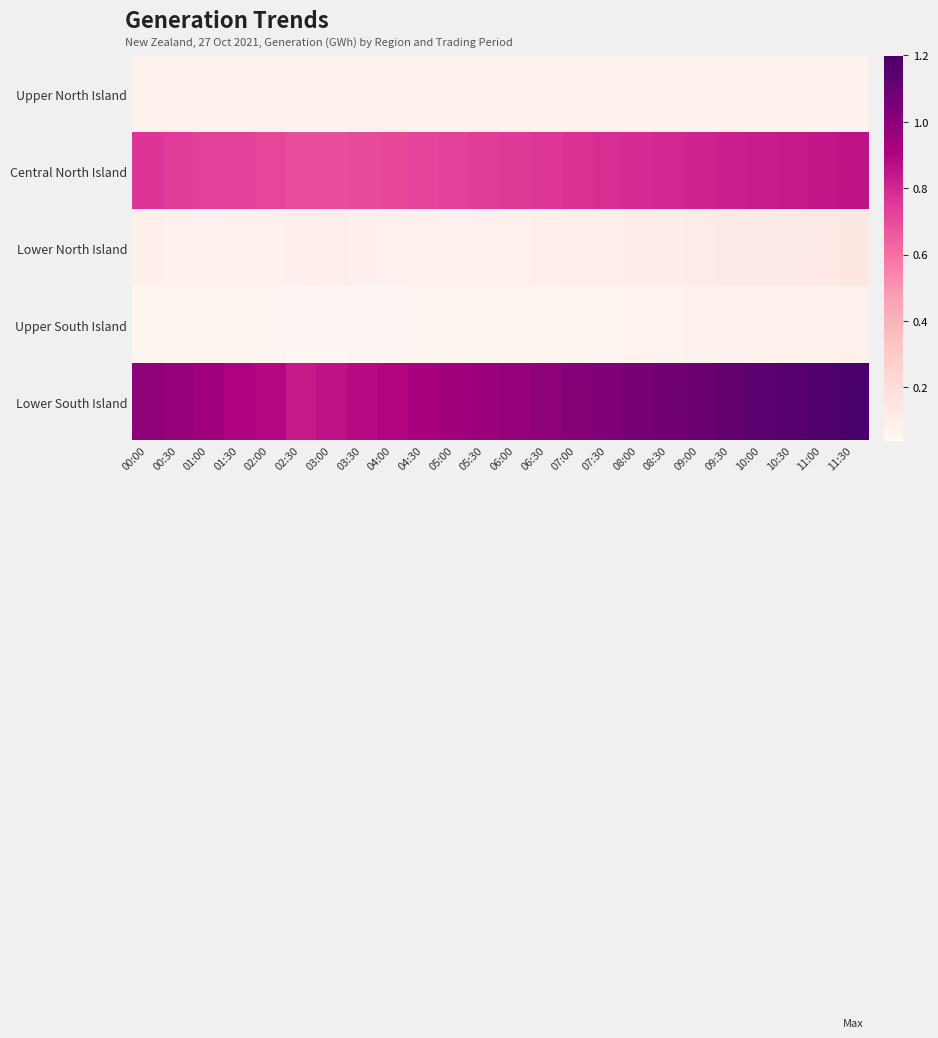

Reading left to right, what are all the values shown in this chart?

Upper North Island: 00:00=0.1	00:30=0.1	01:00=0.1	01:30=0.1	02:00=0.1	02:30=0.1	03:00=0.1	03:30=0.1	04:00=0.1	04:30=0.1	05:00=0.1	05:30=0.1	06:00=0.1	06:30=0.1	07:00=0.1	07:30=0.1	08:00=0.1	08:30=0.1	09:00=0.1	09:30=0.1	10:00=0.1	10:30=0.1	11:00=0.1	11:30=0.1
Central North Island: 00:00=0.8	00:30=0.7	01:00=0.7	01:30=0.7	02:00=0.7	02:30=0.7	03:00=0.7	03:30=0.7	04:00=0.7	04:30=0.7	05:00=0.7	05:30=0.7	06:00=0.8	06:30=0.8	07:00=0.8	07:30=0.8	08:00=0.8	08:30=0.8	09:00=0.8	09:30=0.8	10:00=0.8	10:30=0.8	11:00=0.8	11:30=0.9
Lower North Island: 00:00=0.1	00:30=0.1	01:00=0.1	01:30=0.1	02:00=0.1	02:30=0.1	03:00=0.1	03:30=0.1	04:00=0.1	04:30=0.1	05:00=0.1	05:30=0.1	06:00=0.1	06:30=0.1	07:00=0.1	07:30=0.1	08:00=0.1	08:30=0.1	09:00=0.1	09:30=0.1	10:00=0.1	10:30=0.1	11:00=0.1	11:30=0.1
Upper South Island: 00:00=0.1	00:30=0.1	01:00=0.1	01:30=0.1	02:00=0.1	02:30=0.0	03:00=0.0	03:30=0.0	04:00=0.0	04:30=0.1	05:00=0.1	05:30=0.1	06:00=0.1	06:30=0.1	07:00=0.1	07:30=0.1	08:00=0.1	08:30=0.1	09:00=0.1	09:30=0.1	10:00=0.1	10:30=0.1	11:00=0.1	11:30=0.1
Lower South Island: 00:00=1.0	00:30=1.0	01:00=1.0	01:30=0.9	02:00=0.9	02:30=0.8	03:00=0.9	03:30=0.9	04:00=0.9	04:30=0.9	05:00=0.9	05:30=1.0	06:00=1.0	06:30=1.0	07:00=1.0	07:30=1.0	08:00=1.1	08:30=1.1	09:00=1.1	09:30=1.1	10:00=1.1	10:30=1.2	11:00=1.2	11:30=1.2